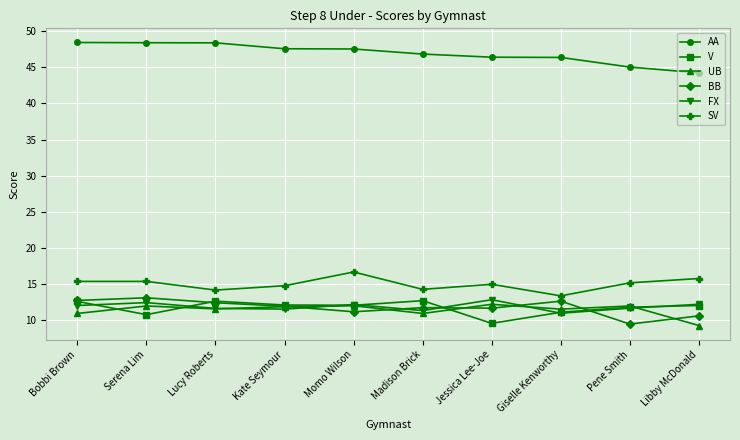

What is the difference between the maximum and minimum values in the V series?

3.1